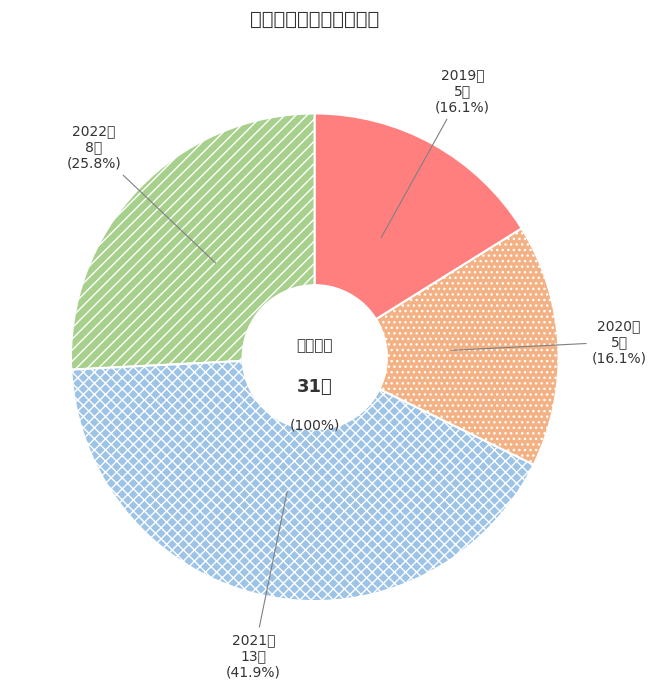

Which category has the biggest portion of the pie?

2021